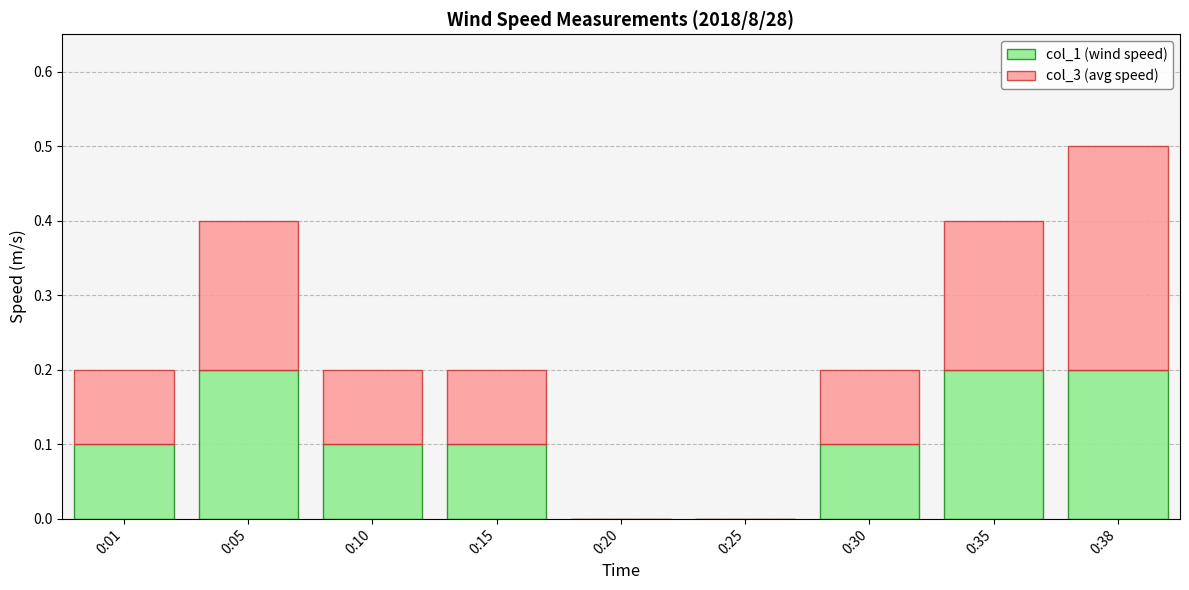

Are the bars grouped side by side (vs. stacked)?

No